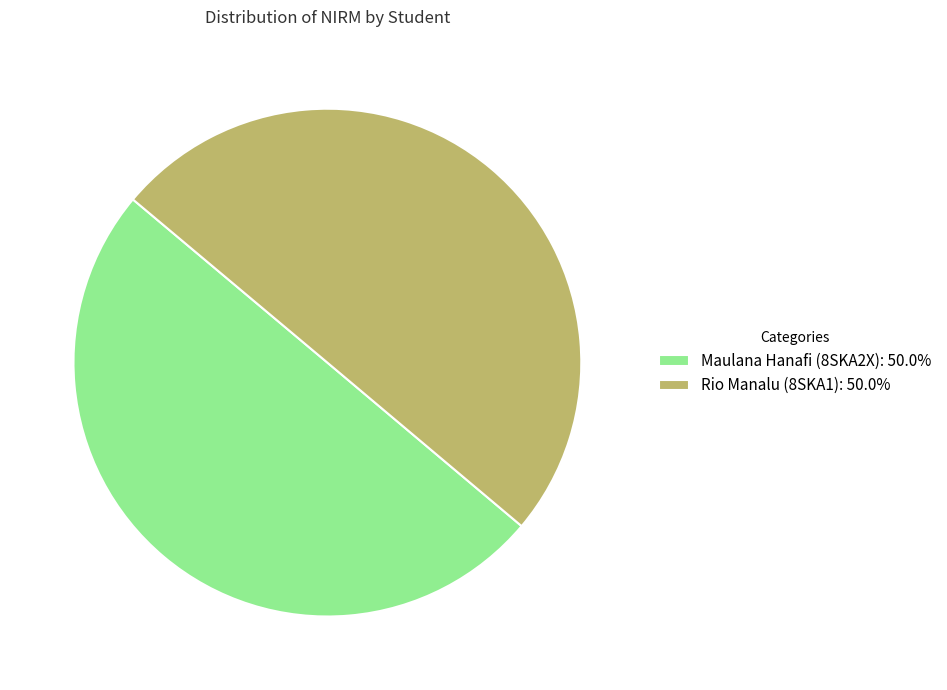

The Maulana Hanafi (8SKA2X) slice represents 50% of the pie. True or false?

True